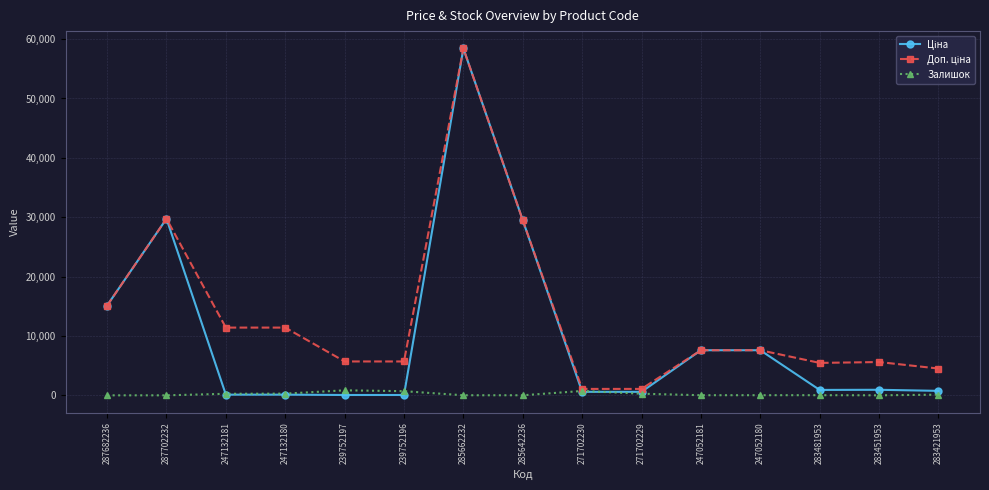

What is the spread (max minus min) of values at 287682236?

15120.0